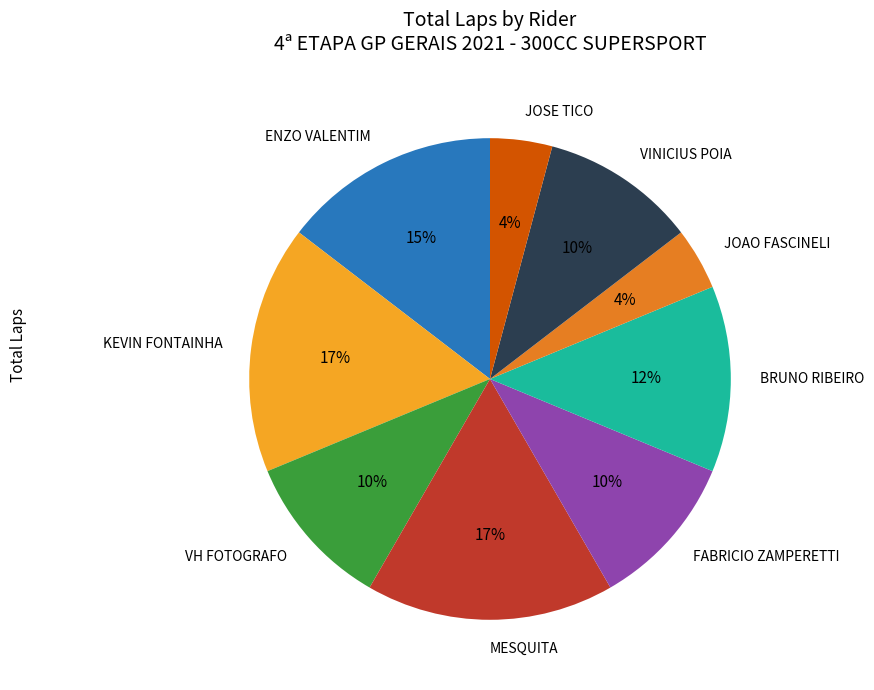

Is JOSE TICO the majority of the pie?

No